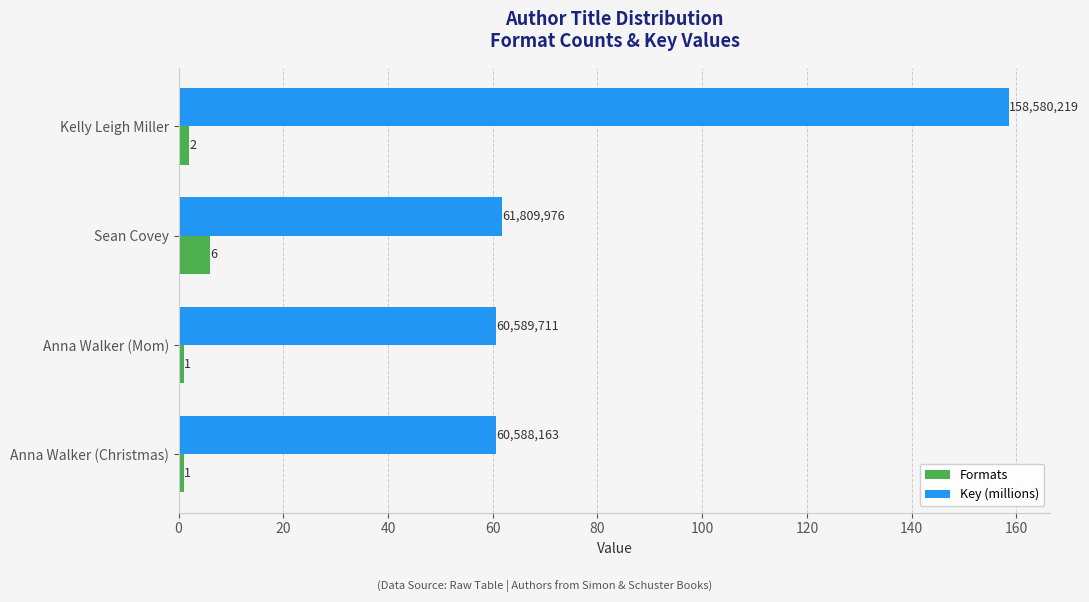

Rank the series by their maximum value, from lowest to highest.

Formats, Key (millions)